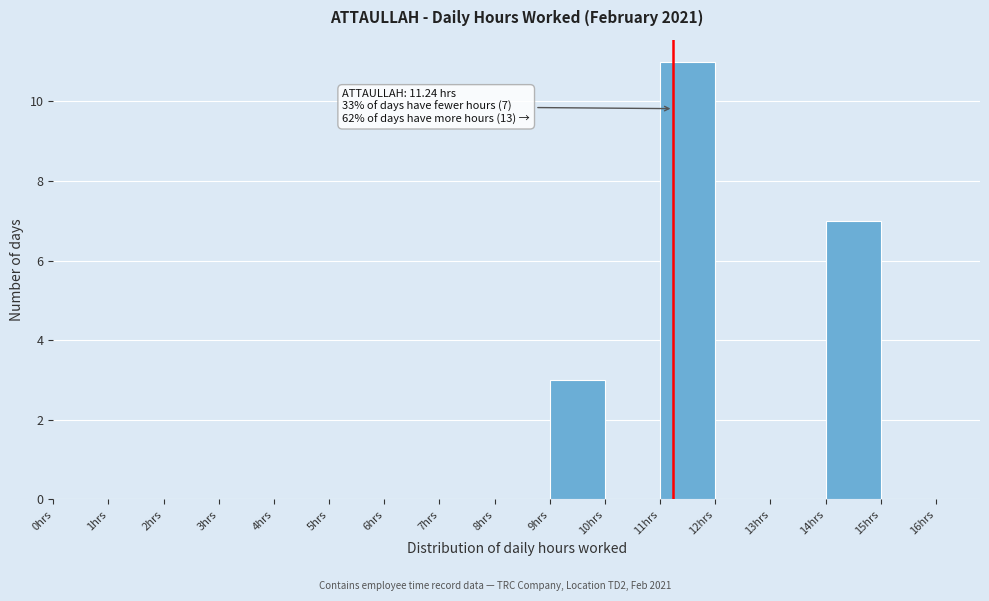

Over which range of the x-axis is the bar tallest?

11 to 12